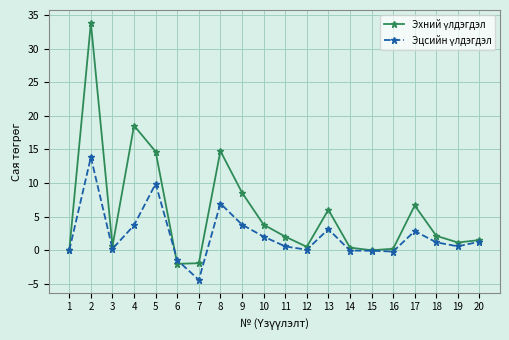

At which category does the chart reach its minimum across all series?

7